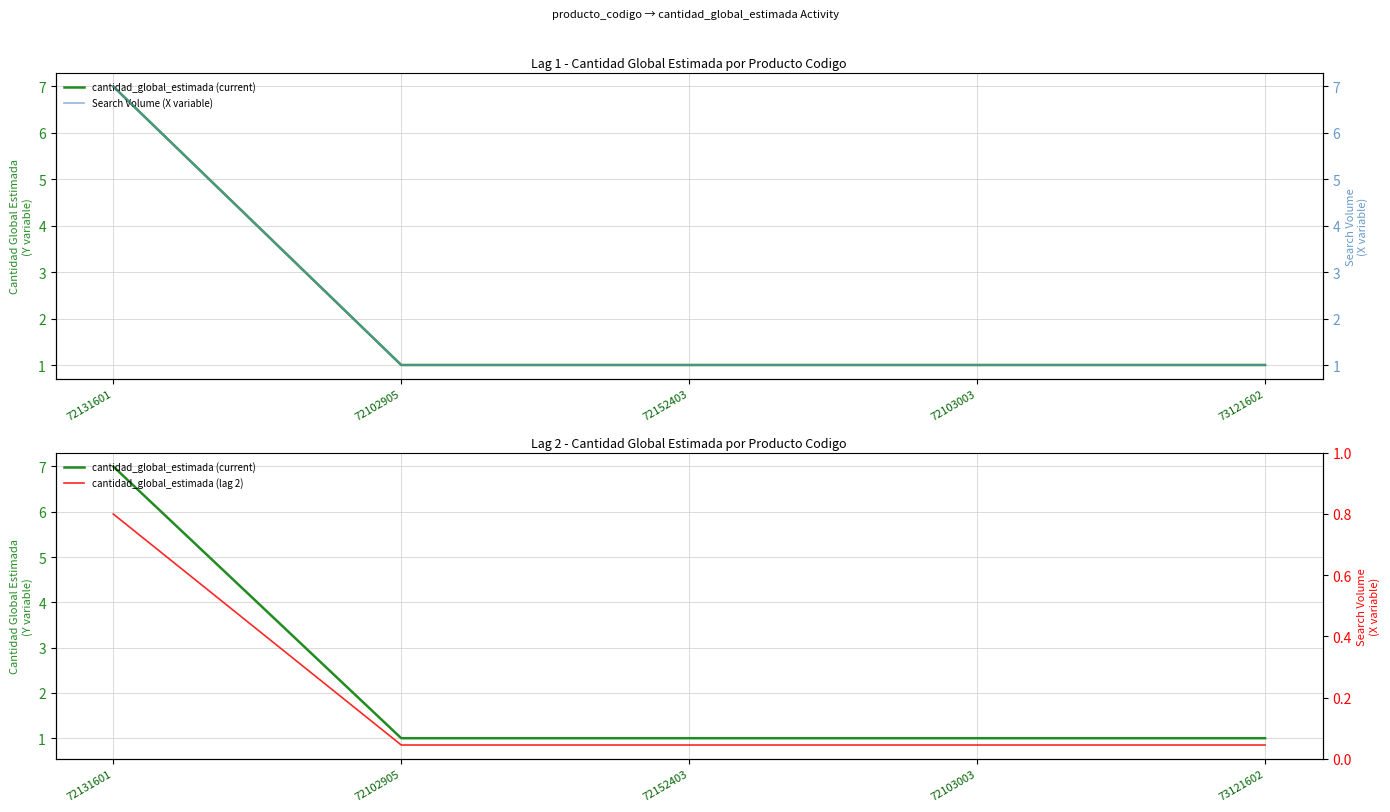

How many distinct data groups are displayed?

3